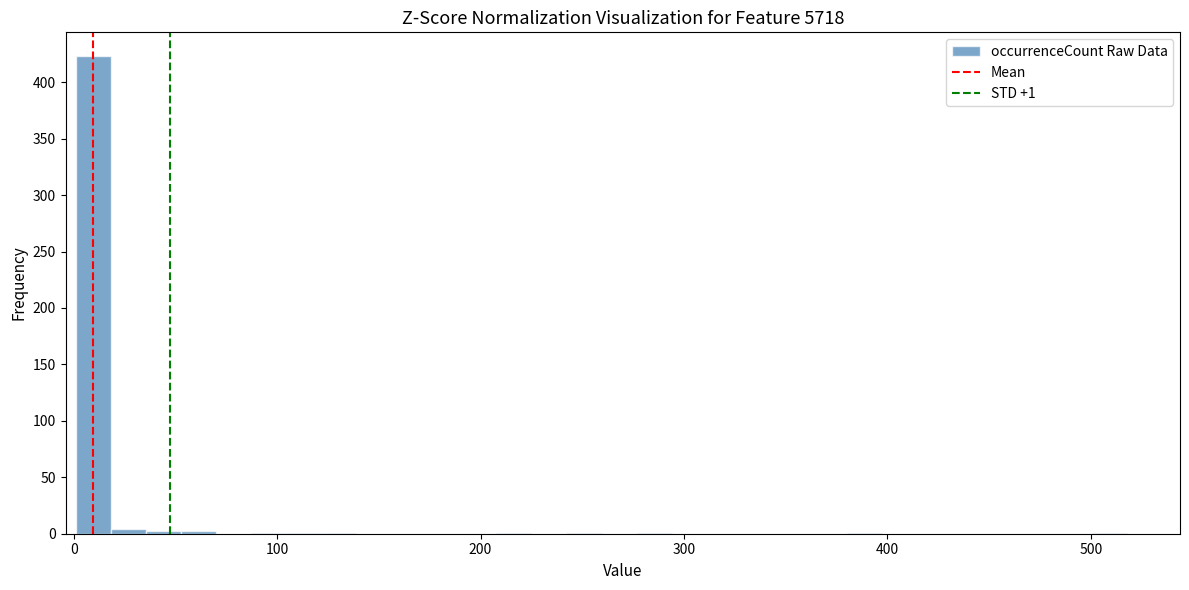

Read against the x-axis, roughly where is the centre of the tallest bar?

10